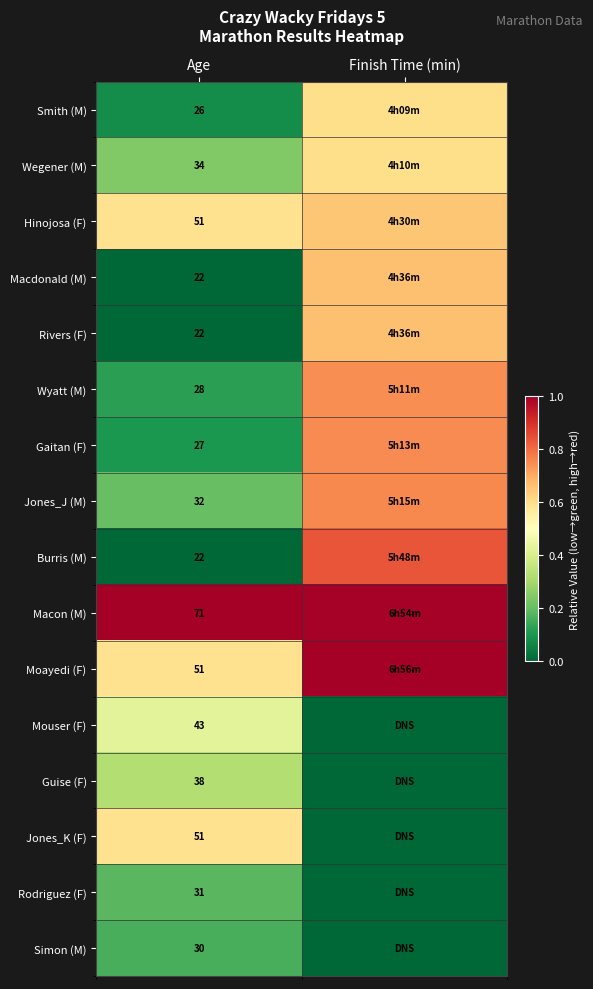

What is the approximate value of Smith (M) at Finish Time (min)?

0.6